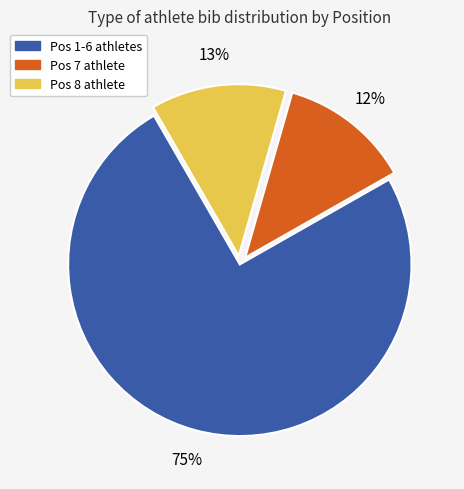

To the nearest percent, what is the difference between the largest and smallest slice percentages?

63%